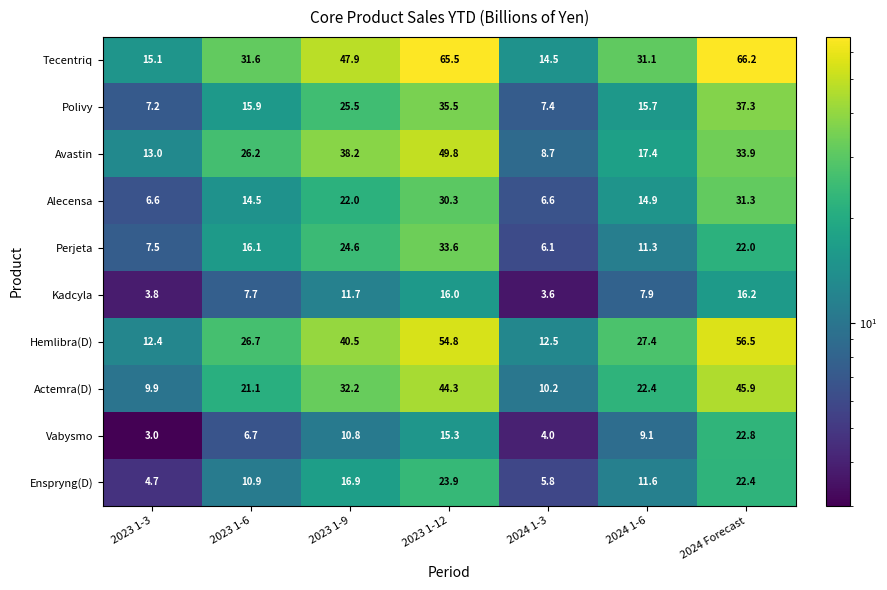

The Perjeta series shows 6.1 at 2024 1-3. True or false?

True